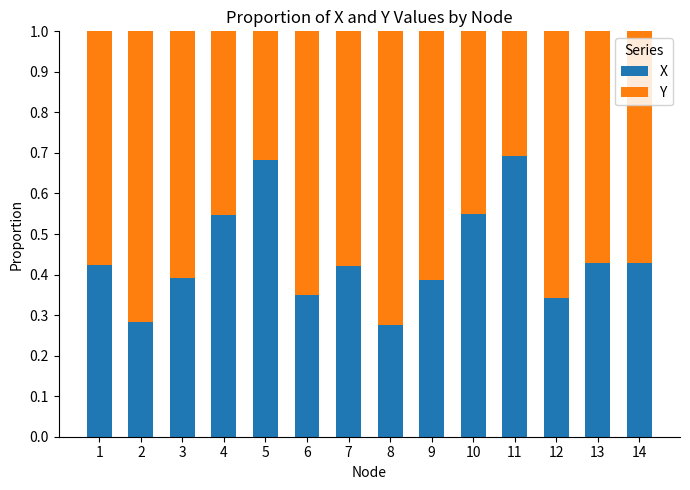

How many X values are between 0 and 1?

14